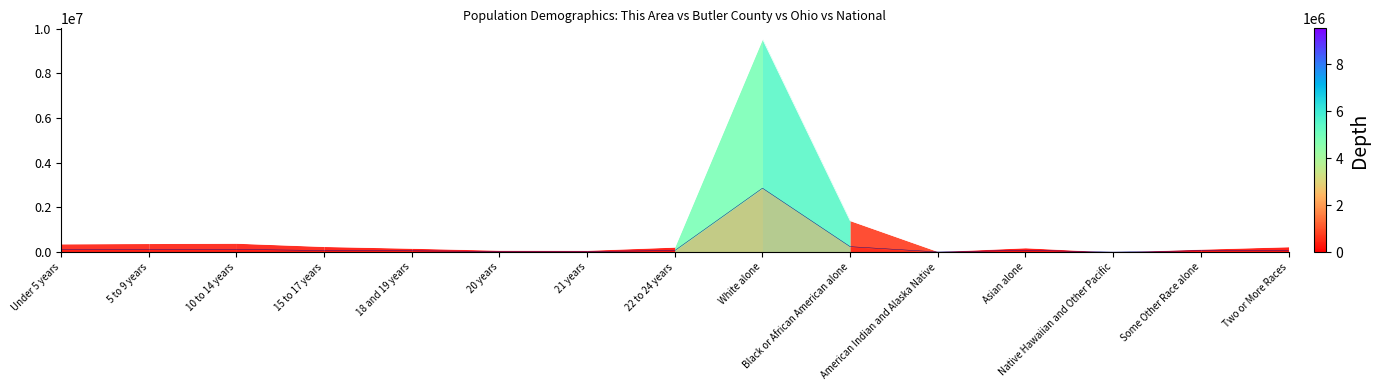

List the labels in order of Ohio value, largest first.

White alone, Black or African American alone, 10 to 14 years, 5 to 9 years, Under 5 years, 15 to 17 years, Two or More Races, 22 to 24 years, Asian alone, 18 and 19 years, Some Other Race alone, 20 years, 21 years, American Indian and Alaska Native, Native Hawaiian and Other Pacific